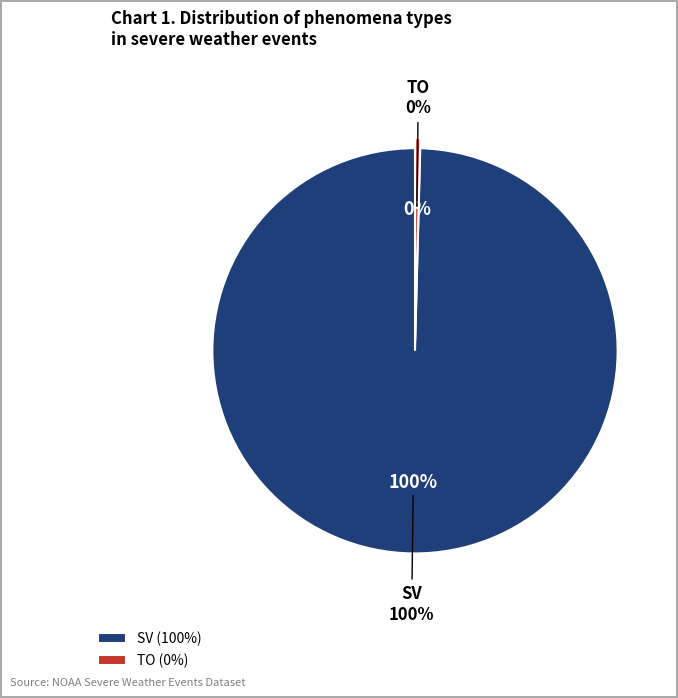

What is the largest slice in the pie chart?

SV